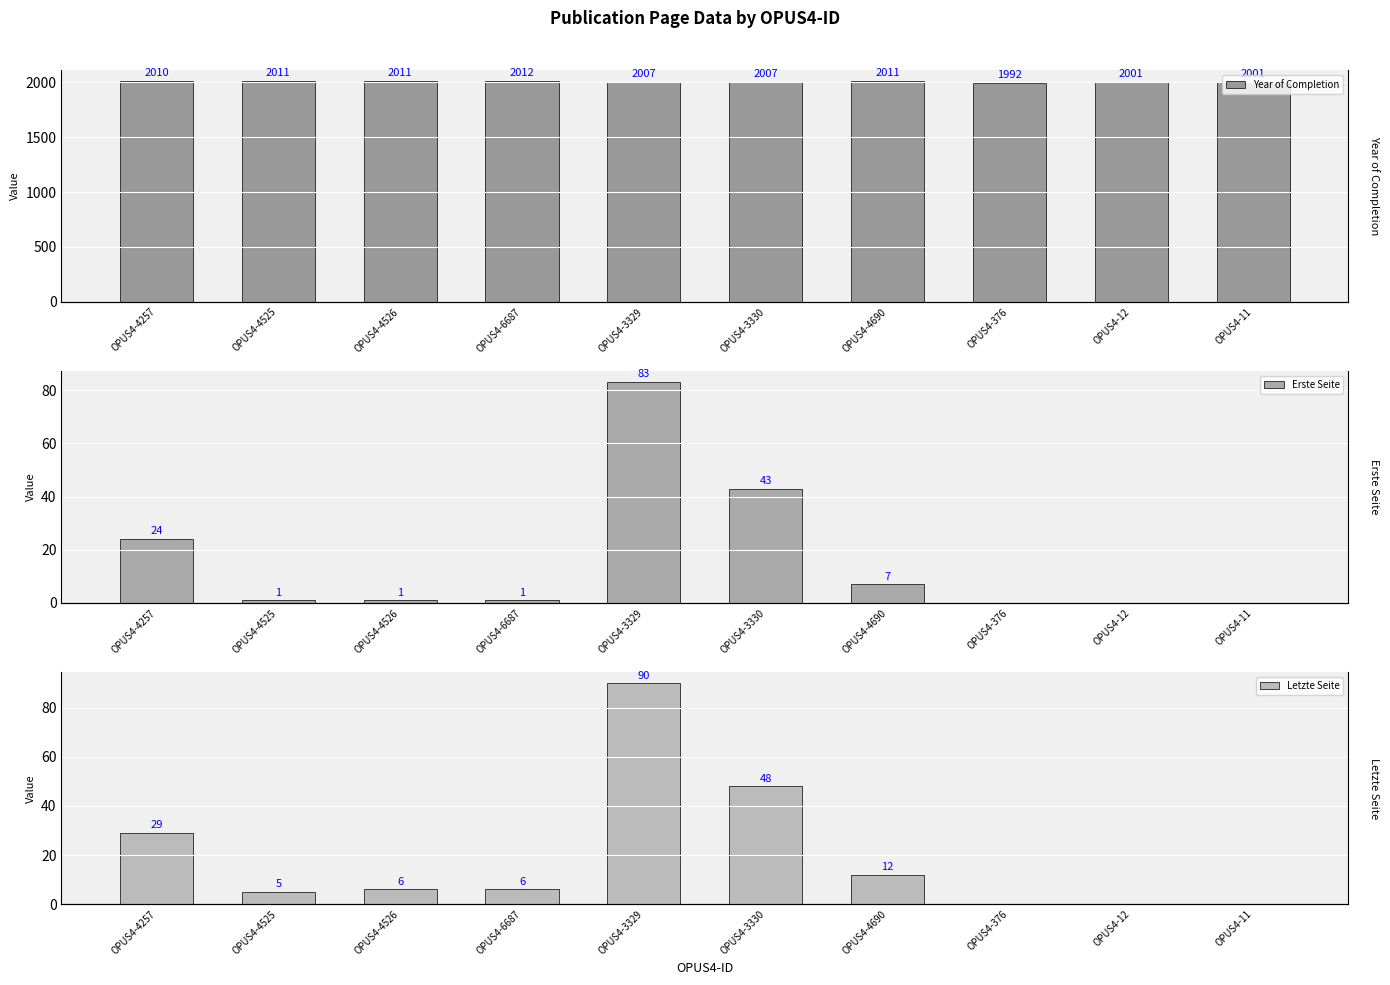

How many groups of bars are there?

10